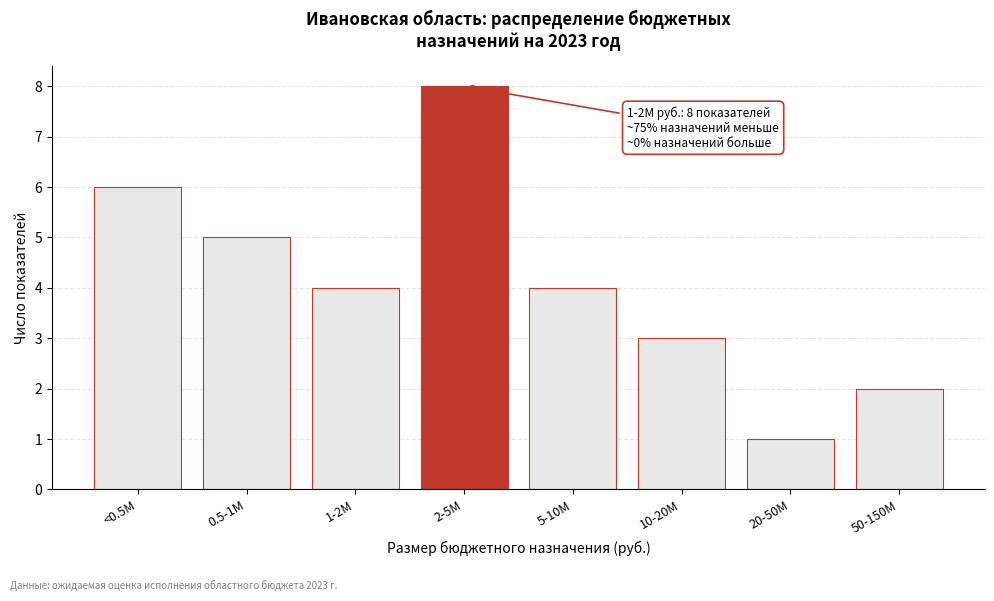

Reading right to left, list all the values displayed in this chart.

2	1	3	4	8	4	5	6